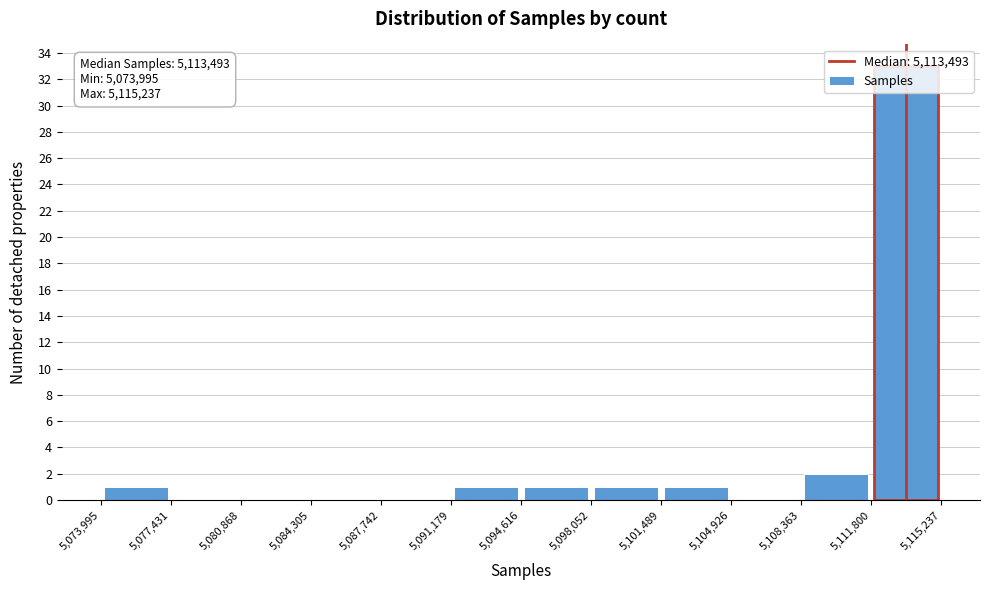

Over which range of the x-axis is the bar tallest?

5,111,800 to 5,115,237